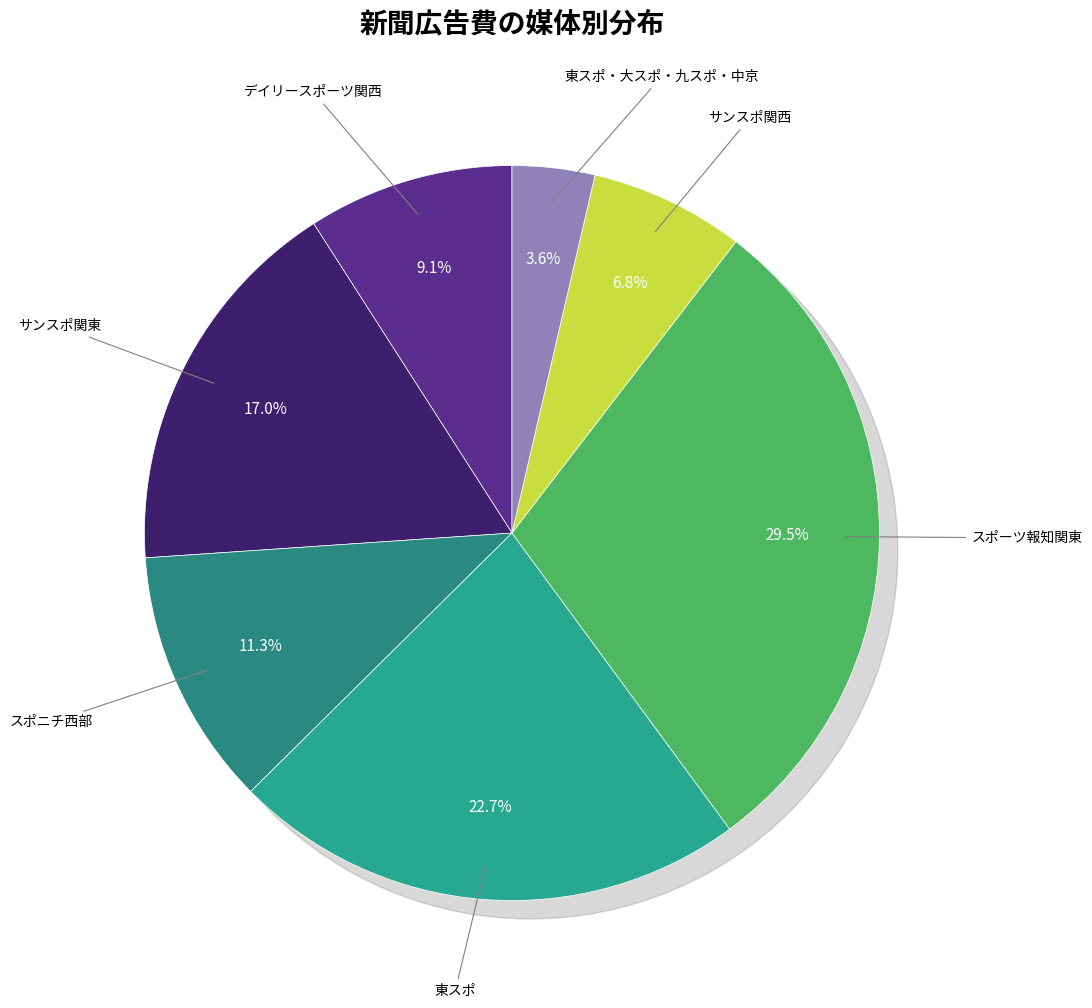

How many slices are in this pie chart?

7